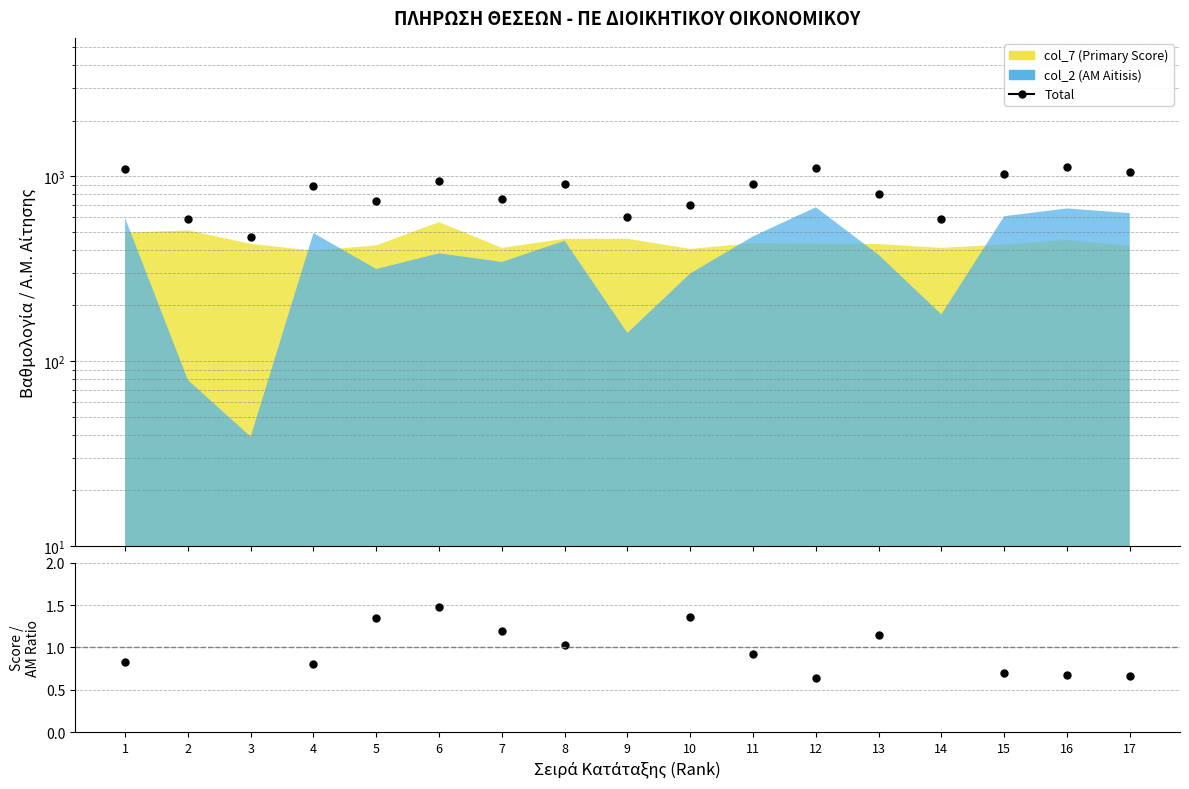

What is the total value across all series at 7?

755.2